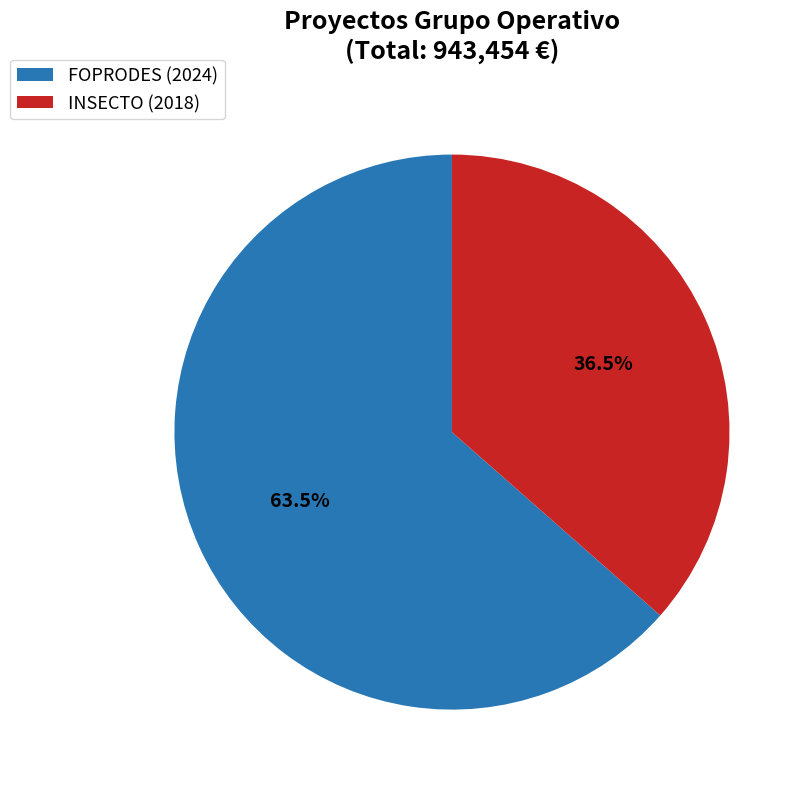

What is the smallest slice in the pie chart?

INSECTO (2018)